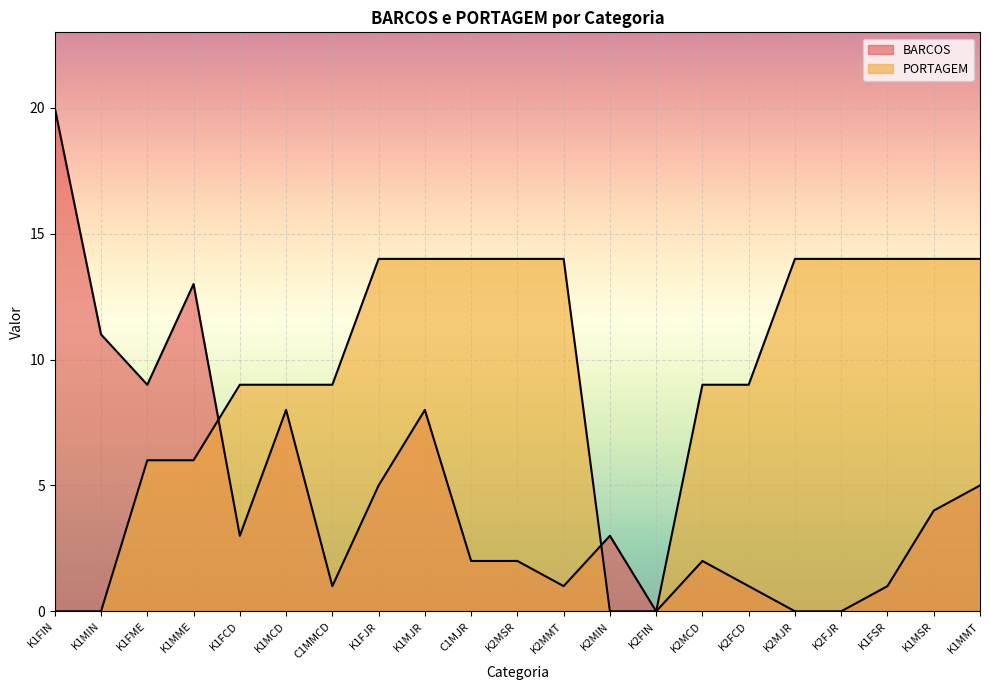

What is the difference between the maximum and minimum values in the BARCOS series?

20